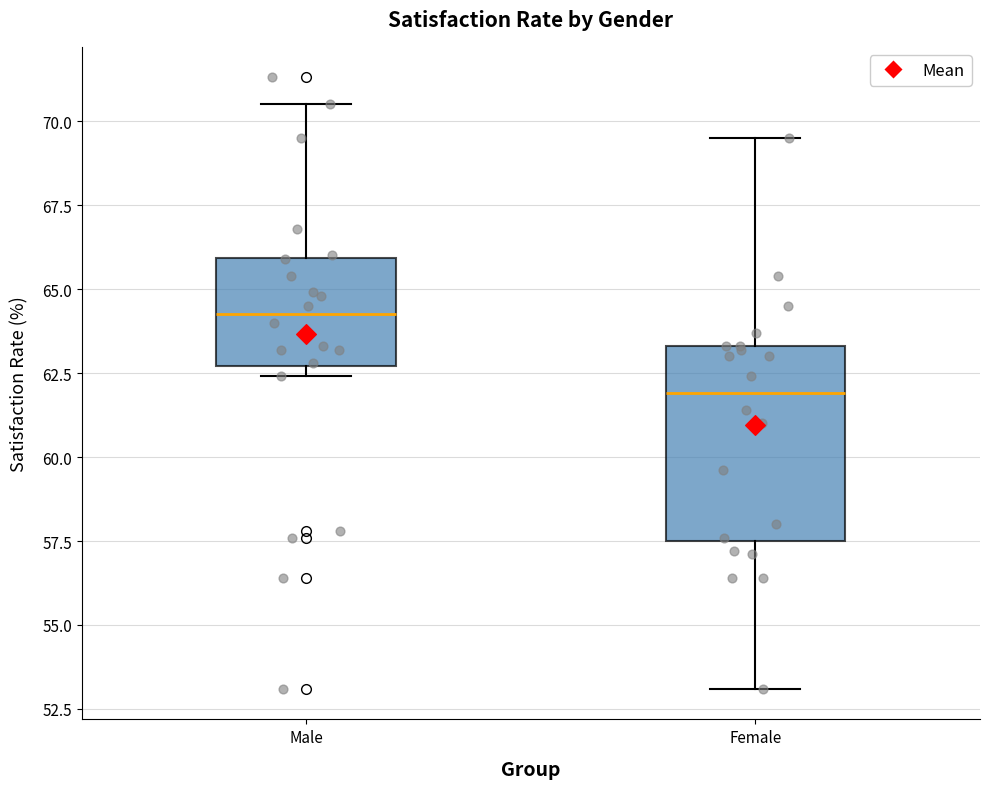

Where does the upper whisker of the box for Male end on the y-axis? The values are not printed on the chart, so give them approximately, as read against the axis.

70.5